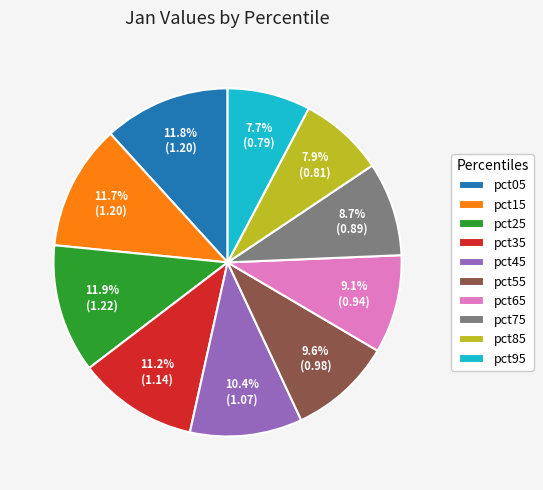

Is it true that pct35 is 11% of the pie?

True